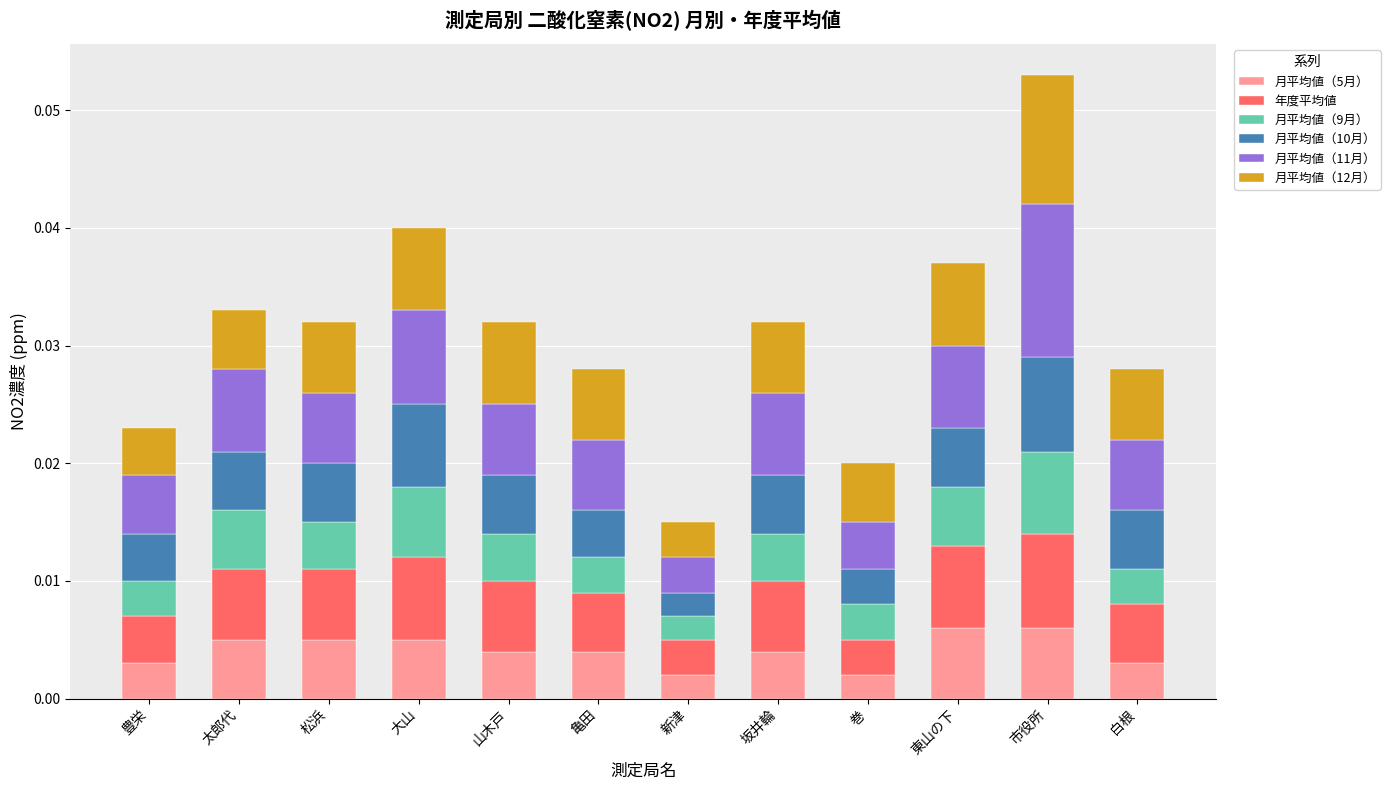

Which series has the largest total across all categories?

月平均値（11月）